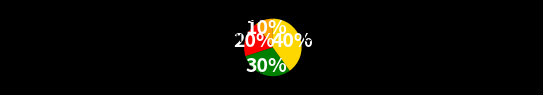

Which slice is the smallest?

Спеціаліст